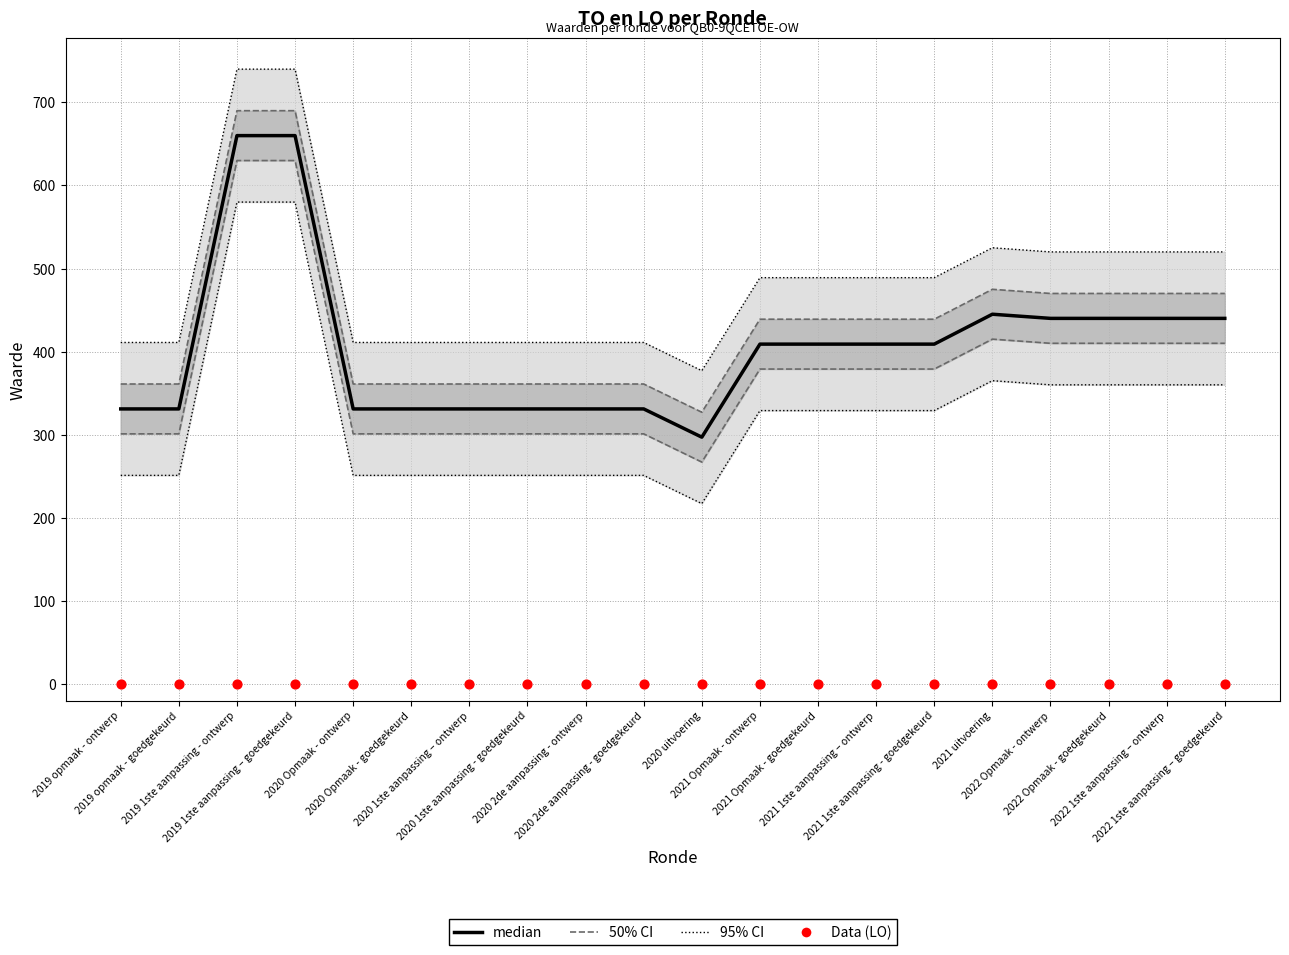

Which series contains the lowest Y value?

Data (LO)